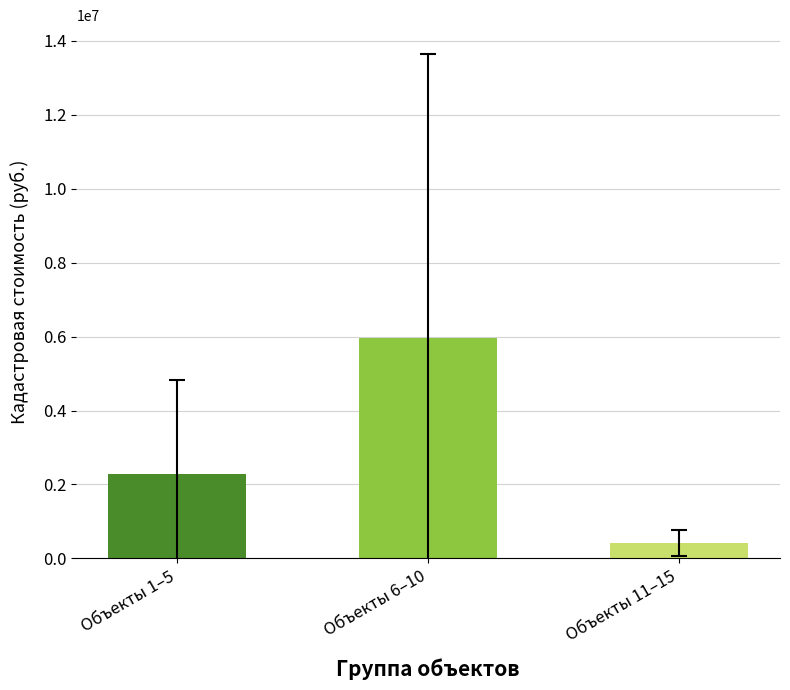

What is the label of the 1st bar from the left?

Объекты 1–5